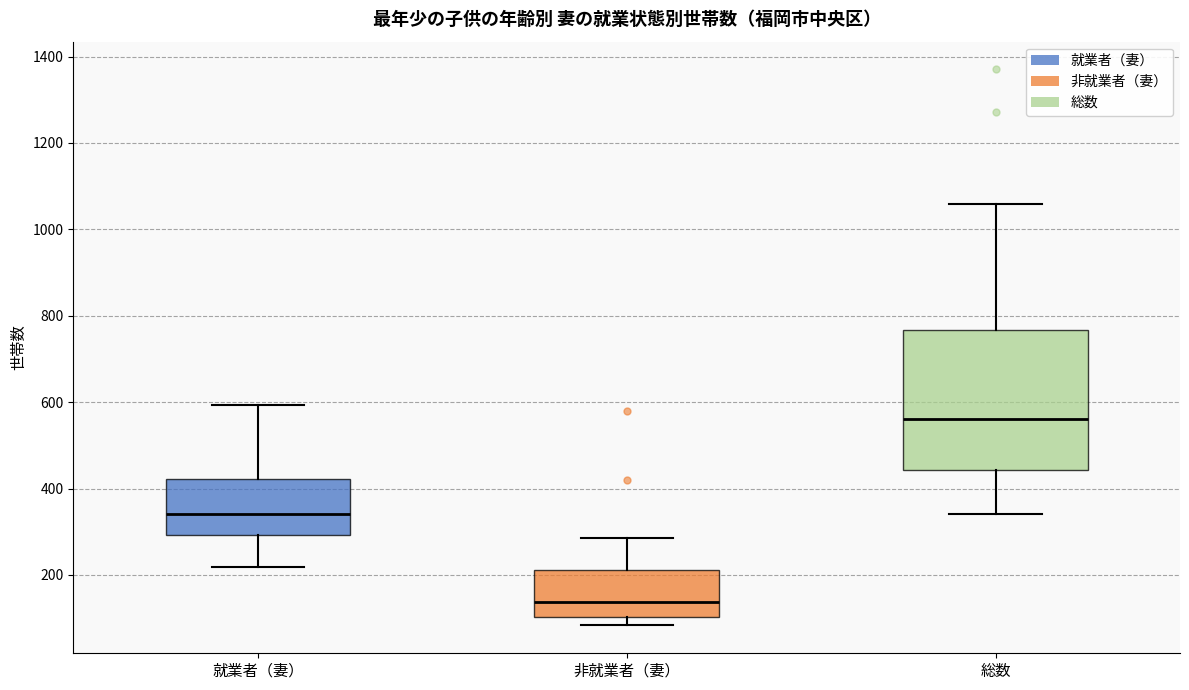

Comparing the boxes themselves (not the whiskers), which one is the tallest?

総数